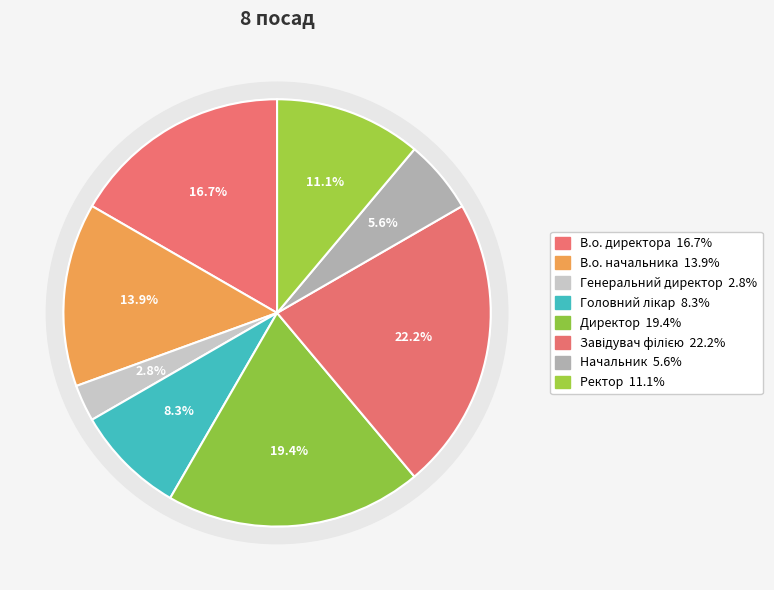

True or false: Головний лікар accounts for 8% of the total.

True